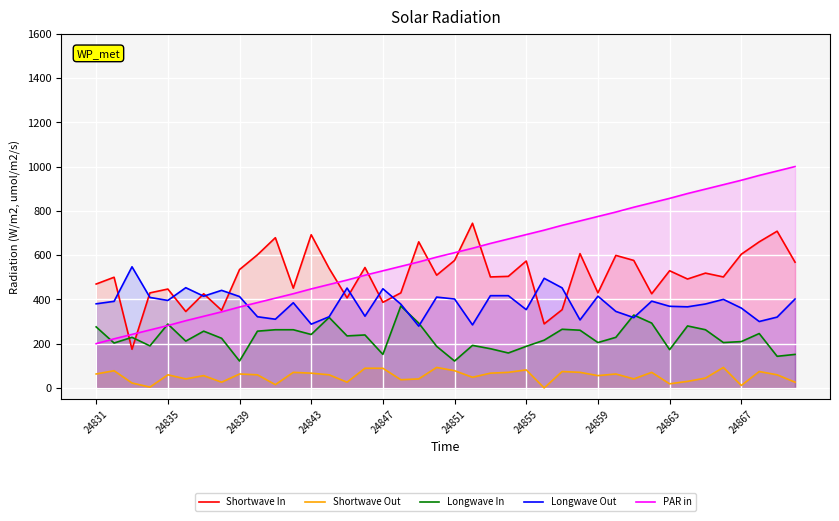

Which series ends up on top after the final intersection of Shortwave In and Longwave Out?

Shortwave In